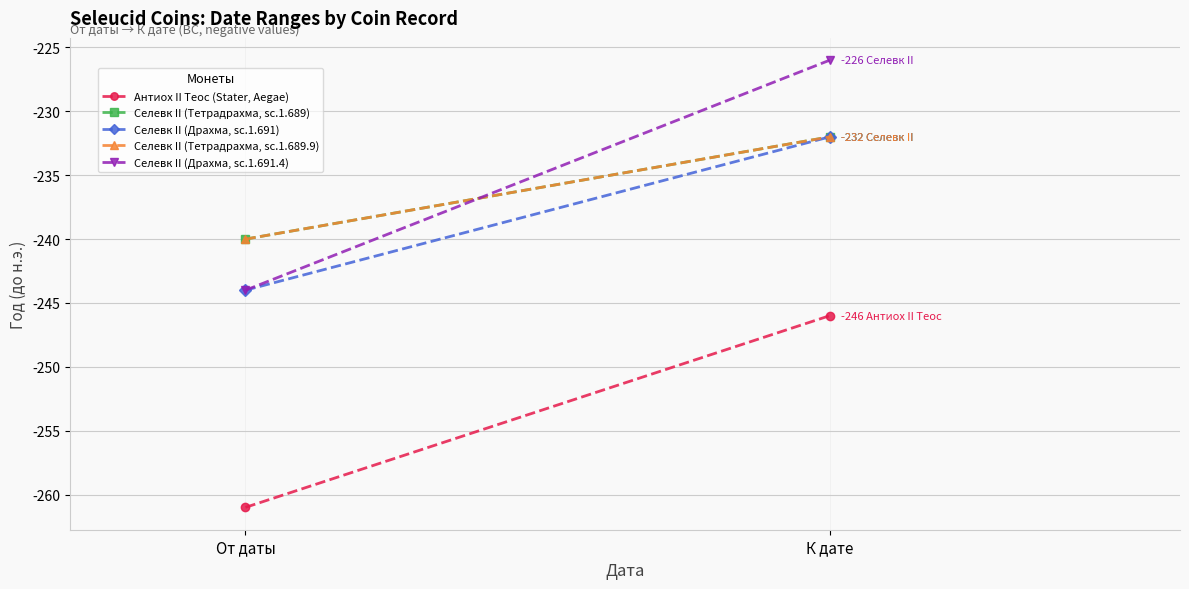

What is the value of the Селевк II (Тетрадрахма, sc.1.689.9) point at the 2nd from the left?

-232